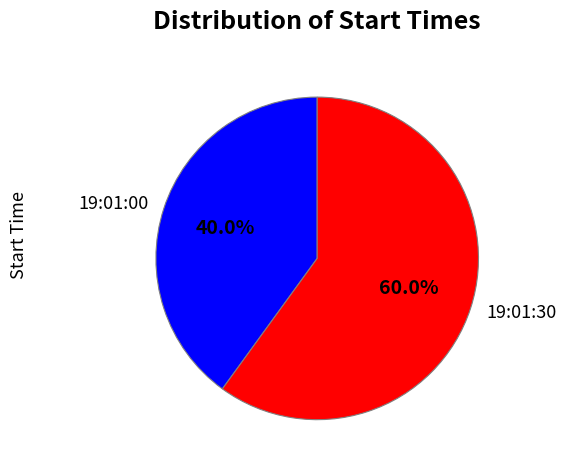

What percentage is the 19:01:00 slice, to the nearest percent?

40%